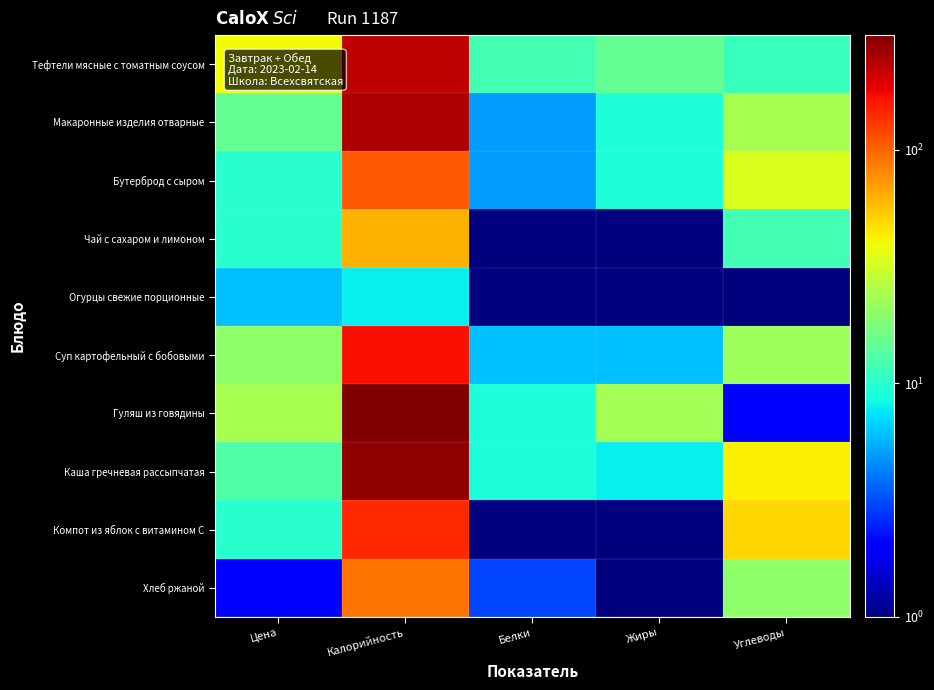

Count the number of data series in this chart.

10